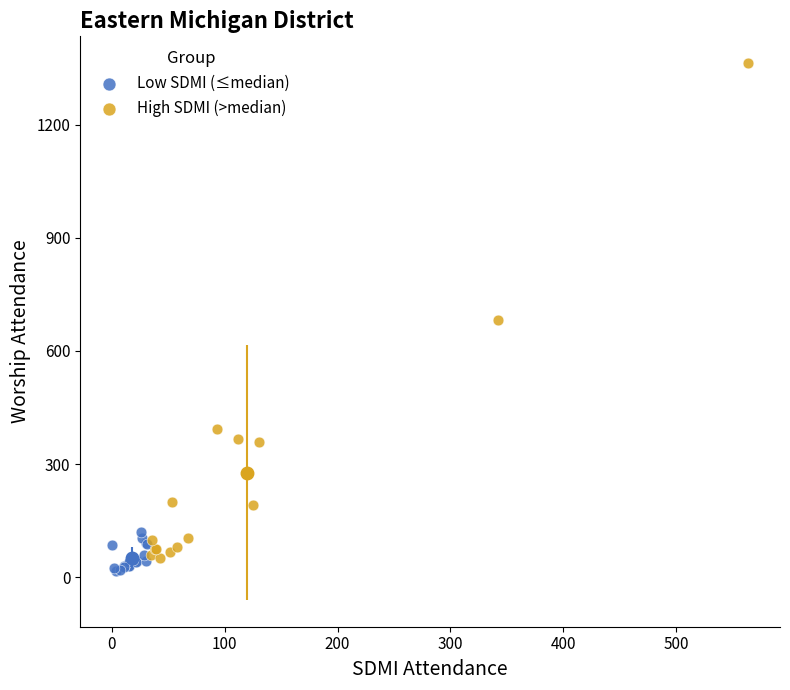

Which series reaches the minimum Y coordinate?

Low SDMI (≤median)